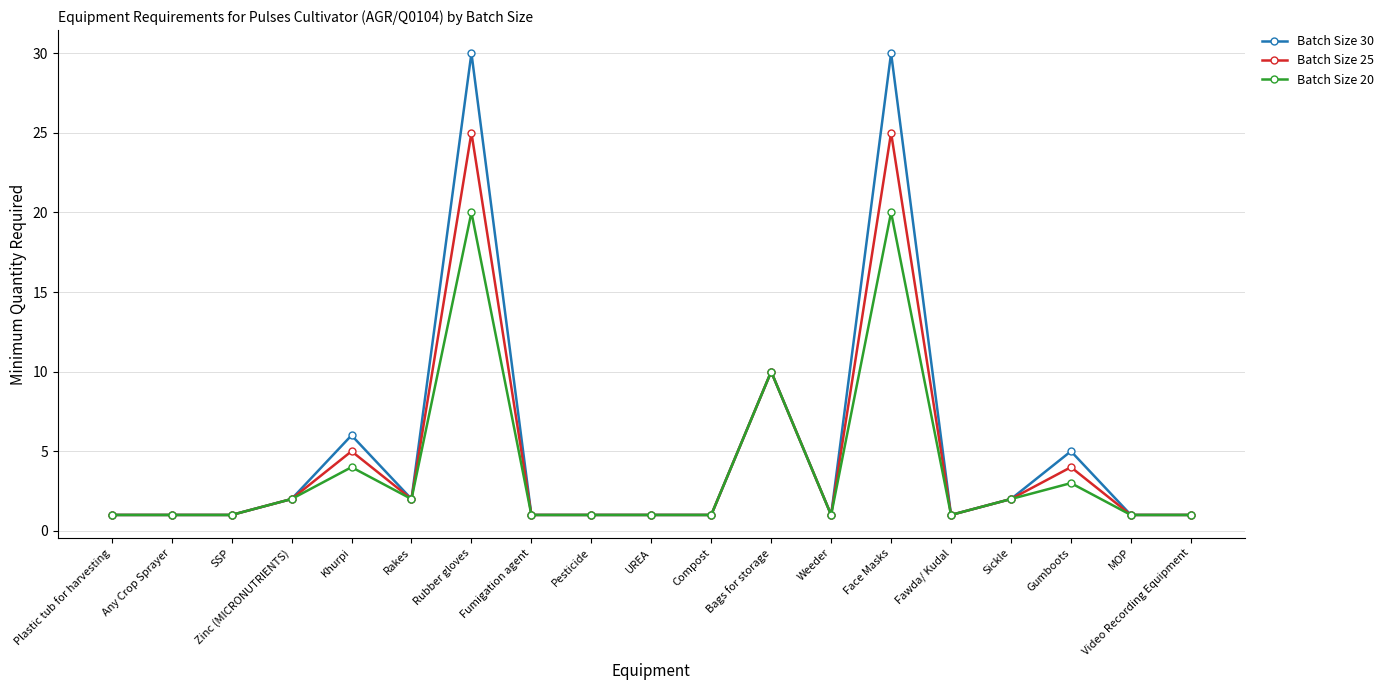

What is the difference between the Batch Size 25 values at Rubber gloves and Khurpi?

20